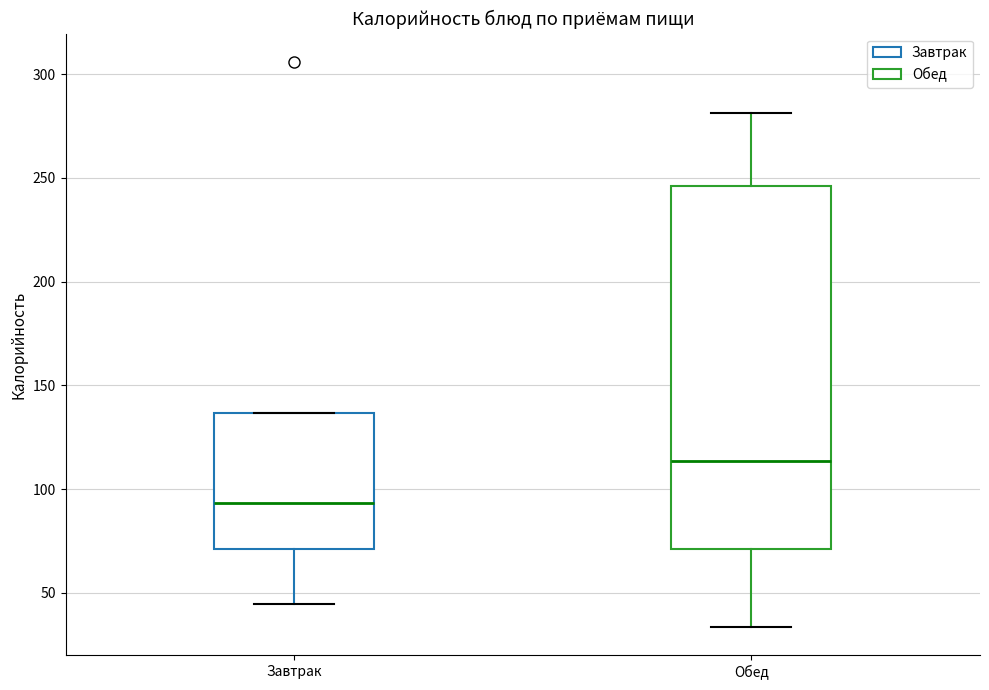

Where is the lower edge of the box for Обед on the y-axis? The values are not printed on the chart, so give them approximately, as read against the axis.

70